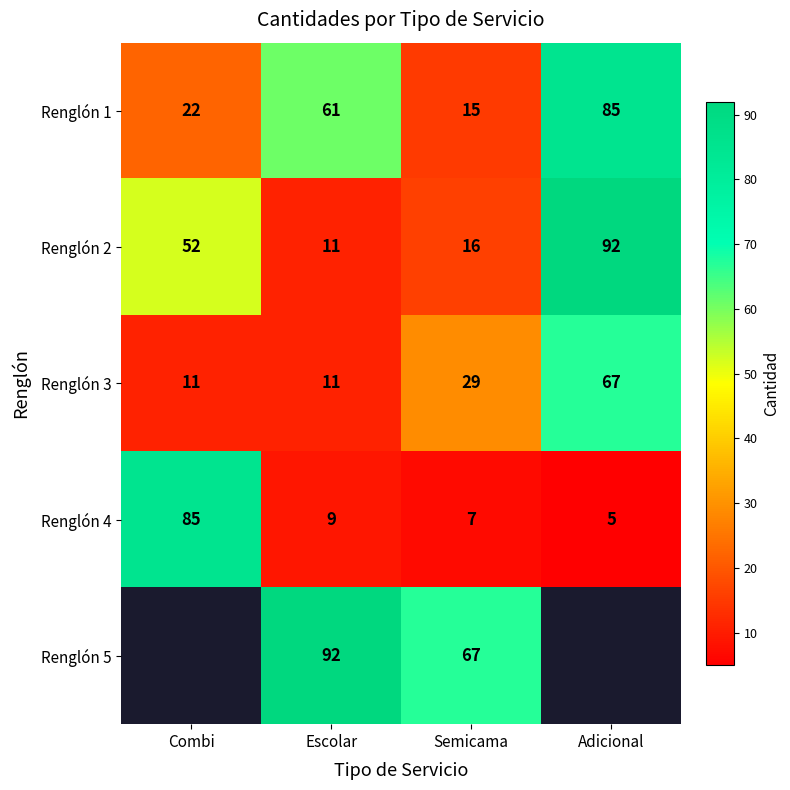

How many data points does each series have?

4